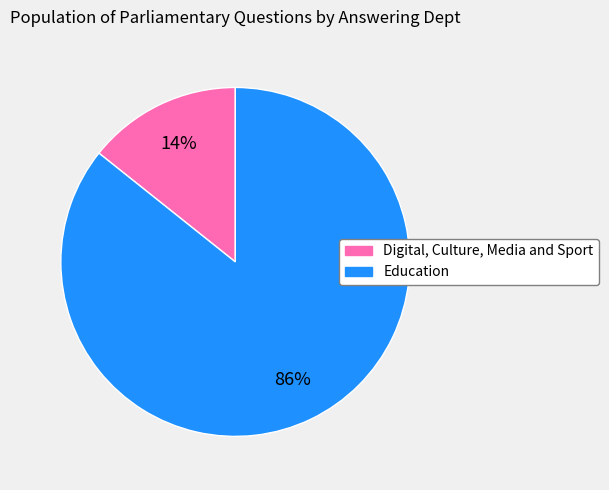

To the nearest percent, what portion does Education represent?

86%